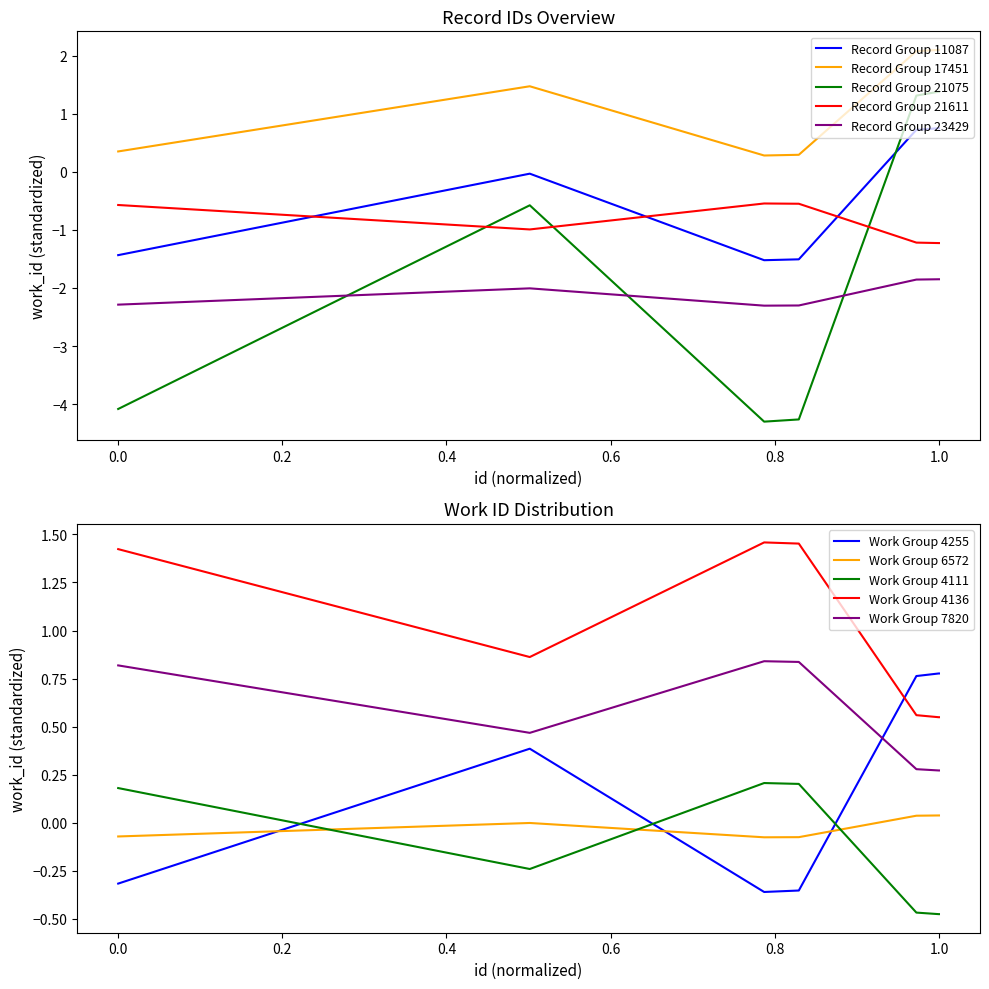

What is the lowest value of the Record Group 11087 series?

-1.5